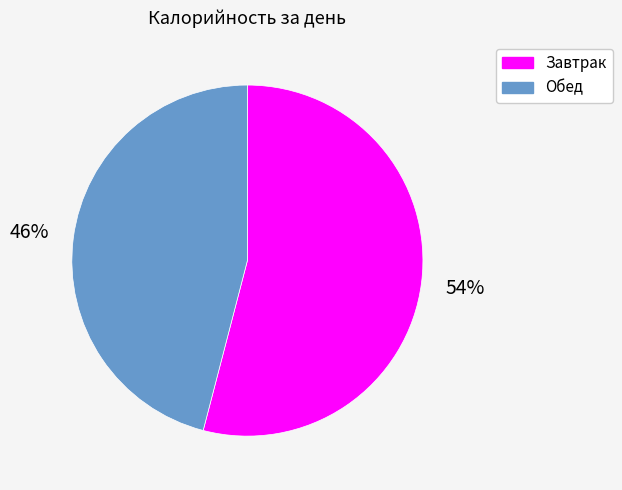

Is Завтрак the majority of the pie?

Yes